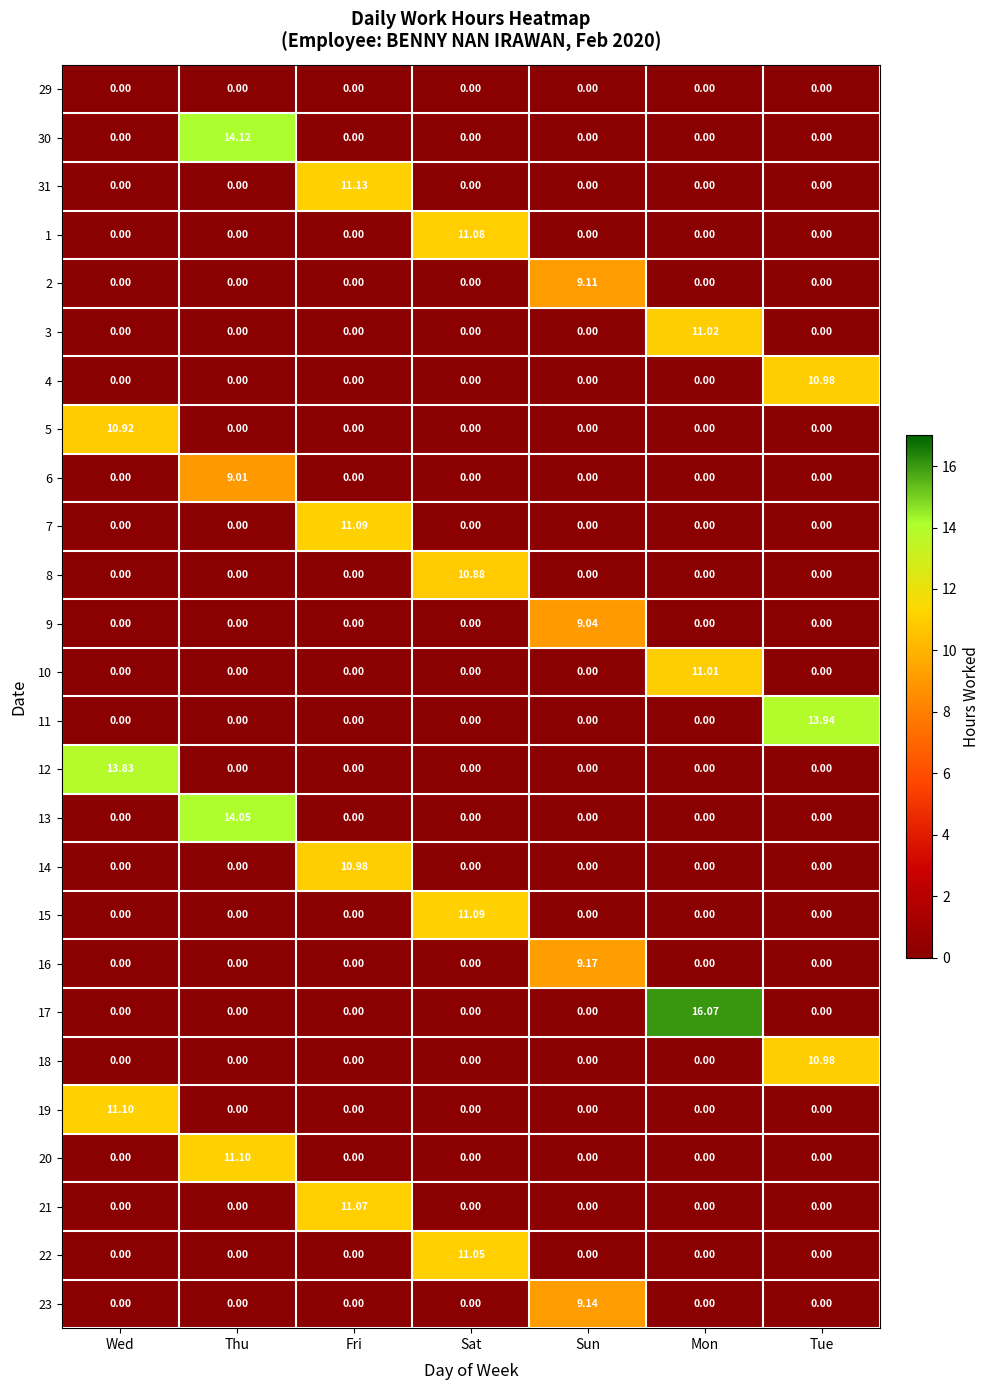

Which category has the highest value across all series?

Mon